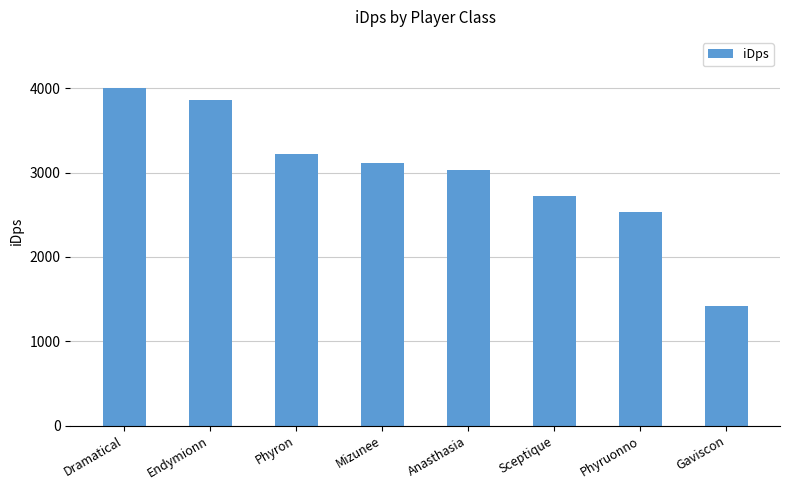

What is the approximate value at Mizunee?

3120.8